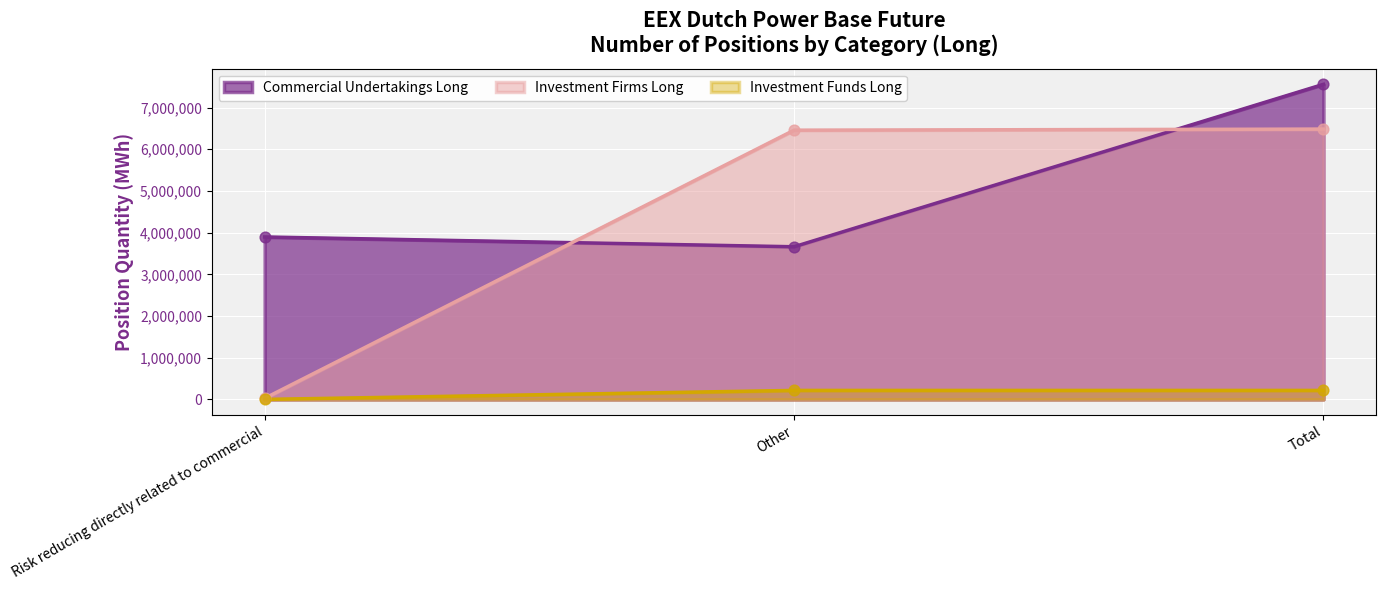

At which category is the sum across all series the highest?

Total